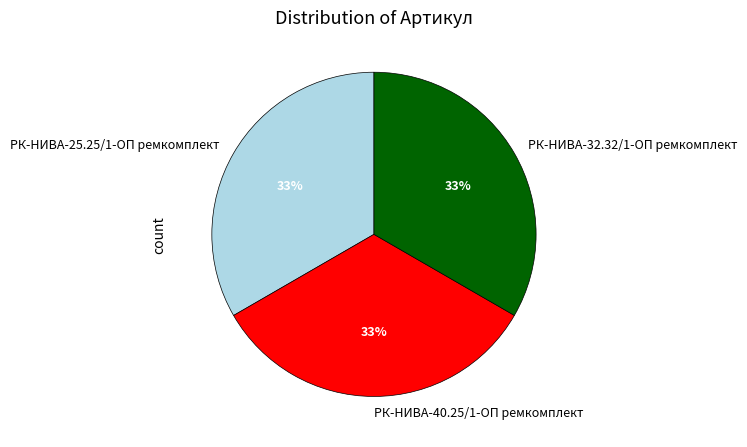

Combined, do РК-НИВА-40.25/1-ОП ремкомплект and РК-НИВА-32.32/1-ОП ремкомплект account for over 50%?

Yes